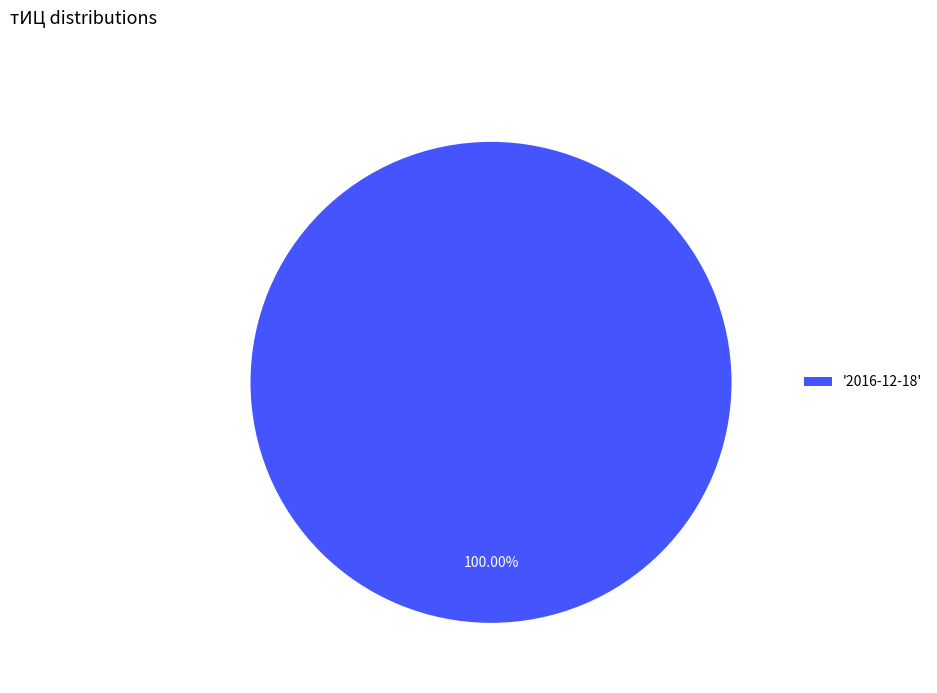

Rank the categories by value from highest to lowest.

'2016-12-18'